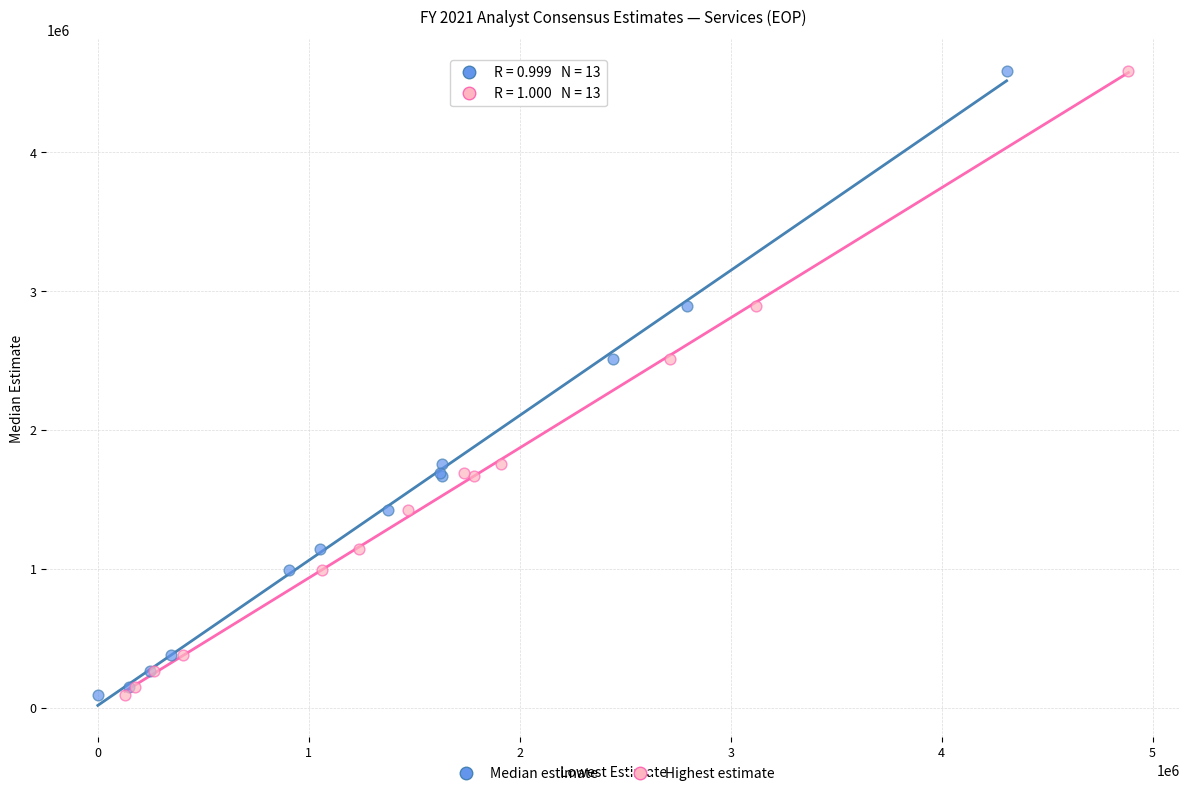

What are all the series names shown in the legend?

Median estimate, Highest estimate